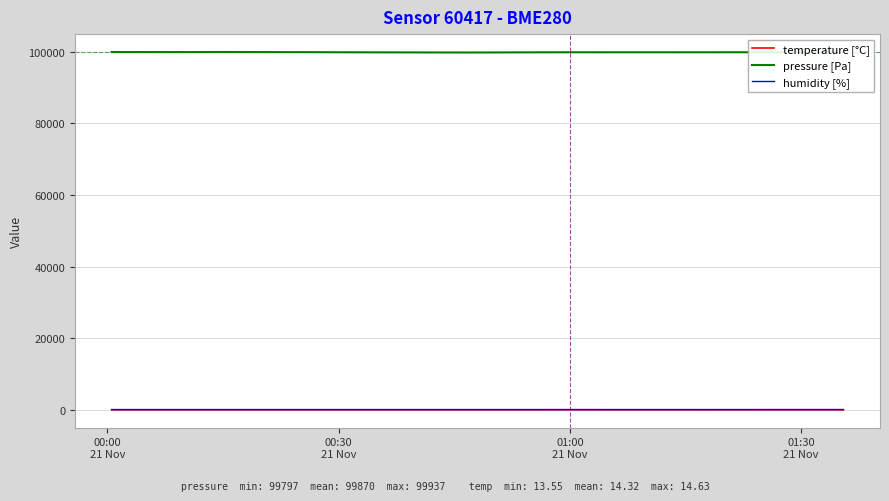

What is the greatest value displayed?

99937.4